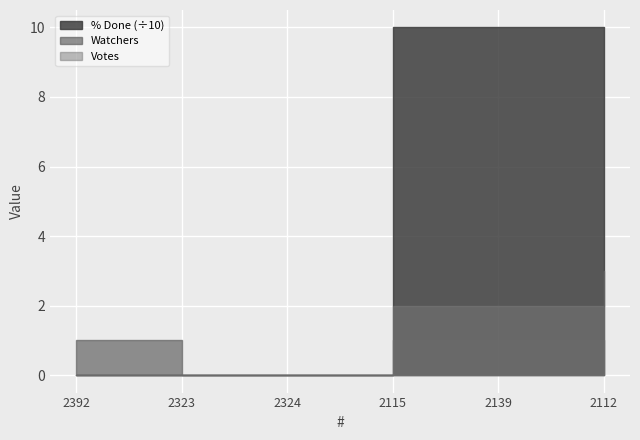

Which category has the highest value across all series?

2115